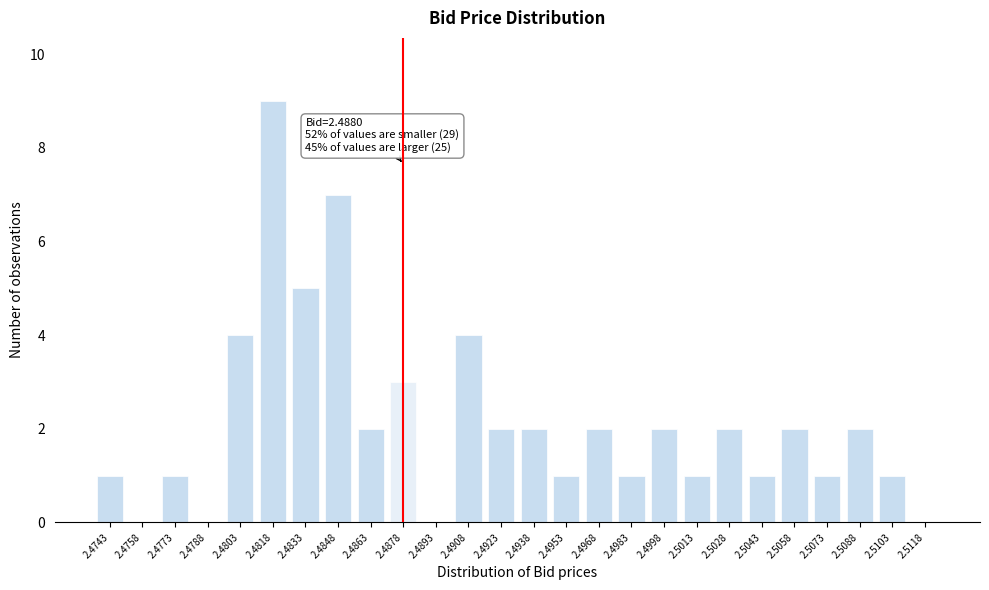

Reading left to right, extract all data points from this chart.

2.4743=1	2.4758=0	2.4773=1	2.4788=0	2.4803=4	2.4818=9	2.4833=5	2.4848=7	2.4863=2	2.4878=3	2.4893=0	2.4908=4	2.4923=2	2.4938=2	2.4953=1	2.4968=2	2.4983=1	2.4998=2	2.5013=1	2.5028=2	2.5043=1	2.5058=2	2.5073=1	2.5088=2	2.5103=1	2.5118=0